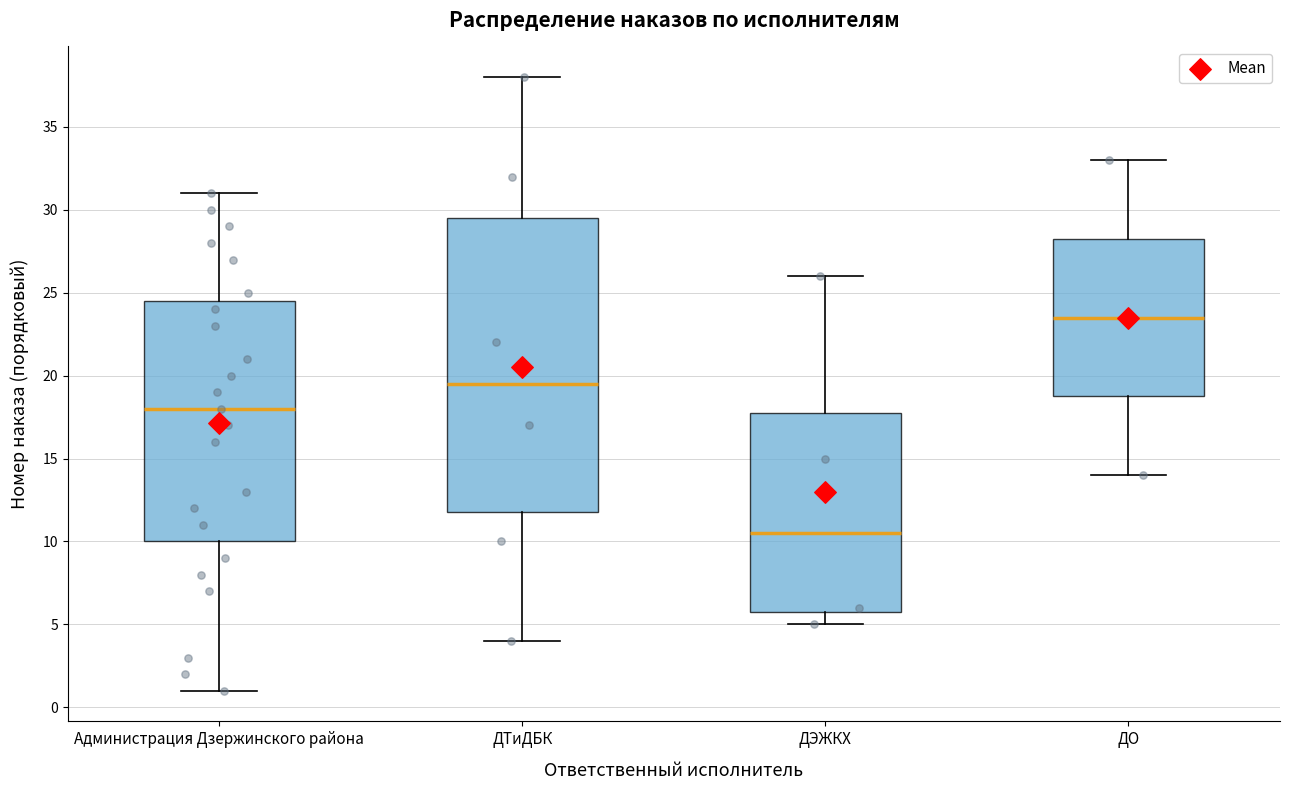

Reading left to right, read every box against the y-axis: the position of its median line, the range the box covers, and the ends of its whiskers. The values are not printed on the chart, so give them approximately, as read against the axis.

Администрация Дзержинского района: median 18.0, box 10.0 to 24.5, whiskers 1.0 to 31.0
ДТиДБК: median 19.5, box 12.0 to 29.5, whiskers 4.0 to 38.0
ДЭЖКХ: median 10.5, box 6.0 to 18.0, whiskers 5.0 to 26.0
ДО: median 23.5, box 19.0 to 28.5, whiskers 14.0 to 33.0